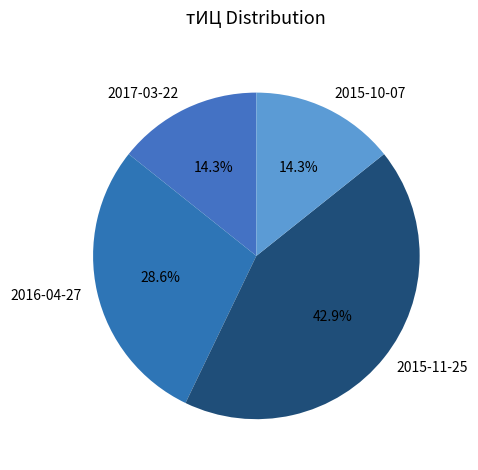

Which slice is the largest?

2015-11-25